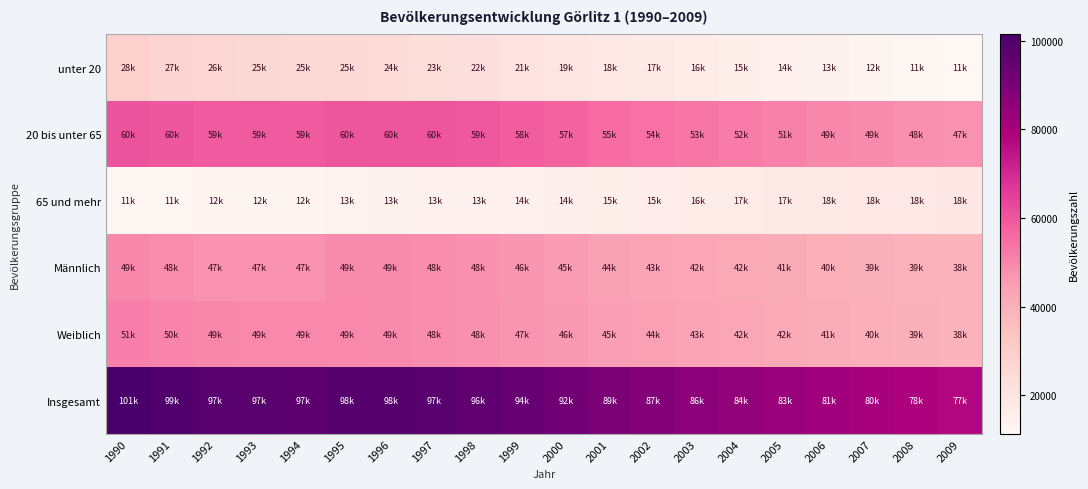

Which series has the widest spread of values?

Insgesamt